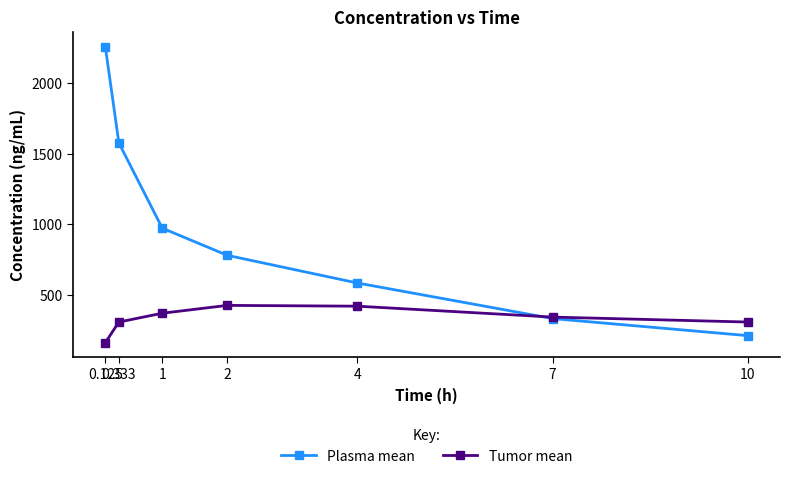

True or false: Tumor mean has a value of 523.6 at 1.

False